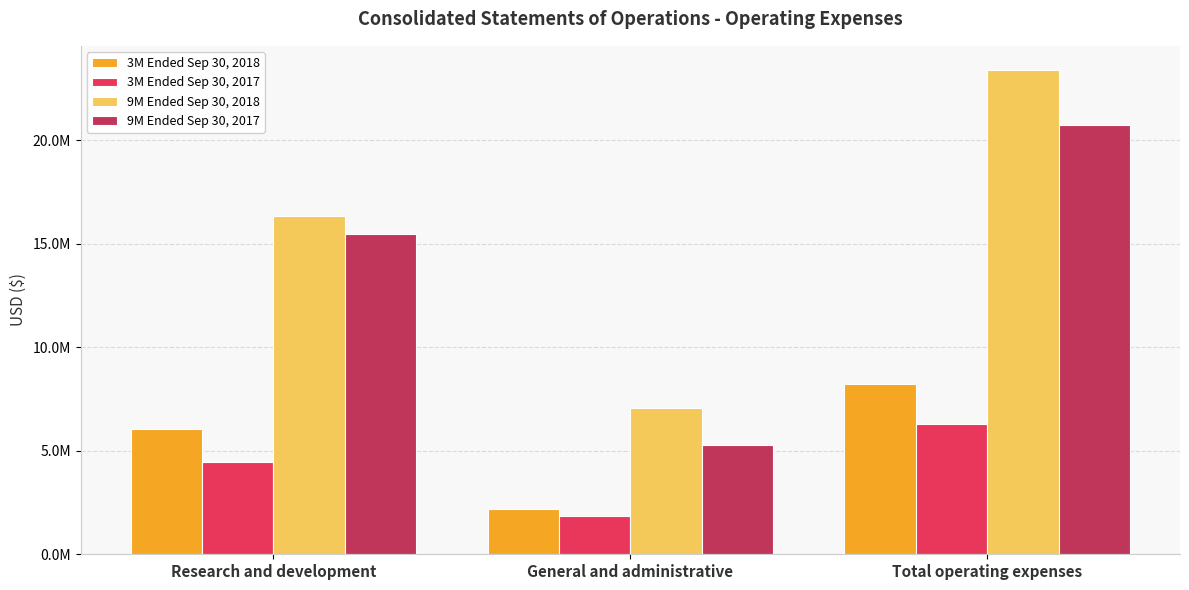

Reading left to right, transcribe all the data shown in this chart.

3M Ended Sep 30, 2018: 6040780	2202679	8243459
3M Ended Sep 30, 2017: 4471126	1826290	6297416
9M Ended Sep 30, 2018: 16343823	7052439	23396262
9M Ended Sep 30, 2017: 15463706	5256481	20720187